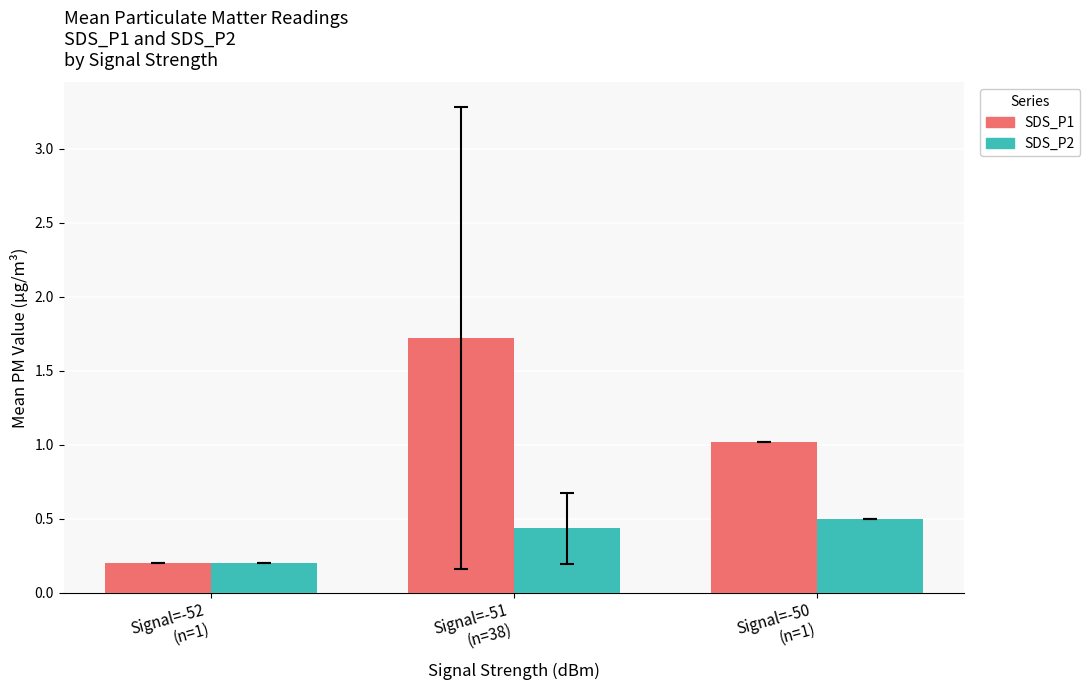

At how many categories does at least one series exceed 0?

3